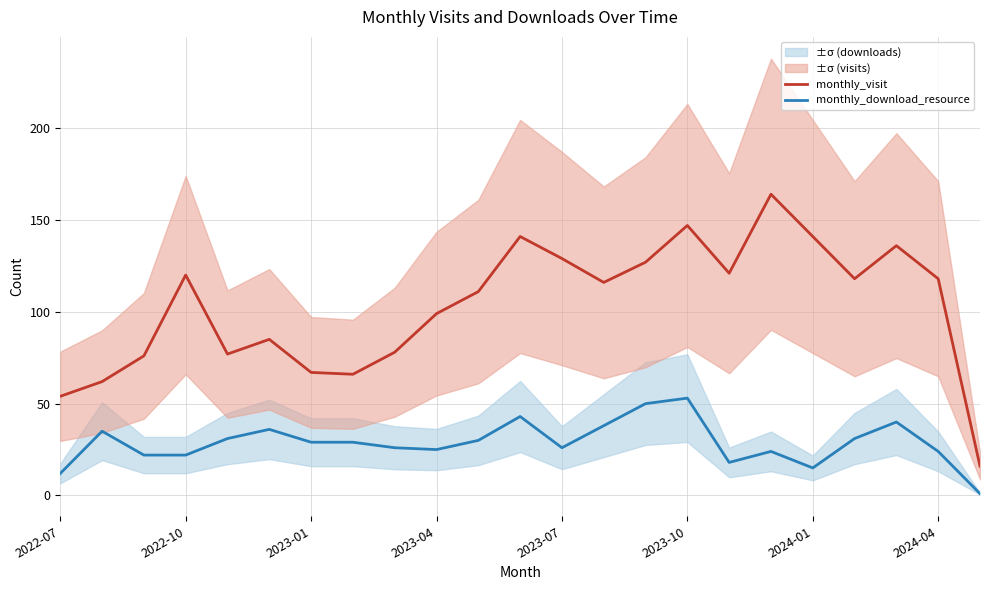

What are all the series names shown in the legend?

monthly_visit, monthly_download_resource